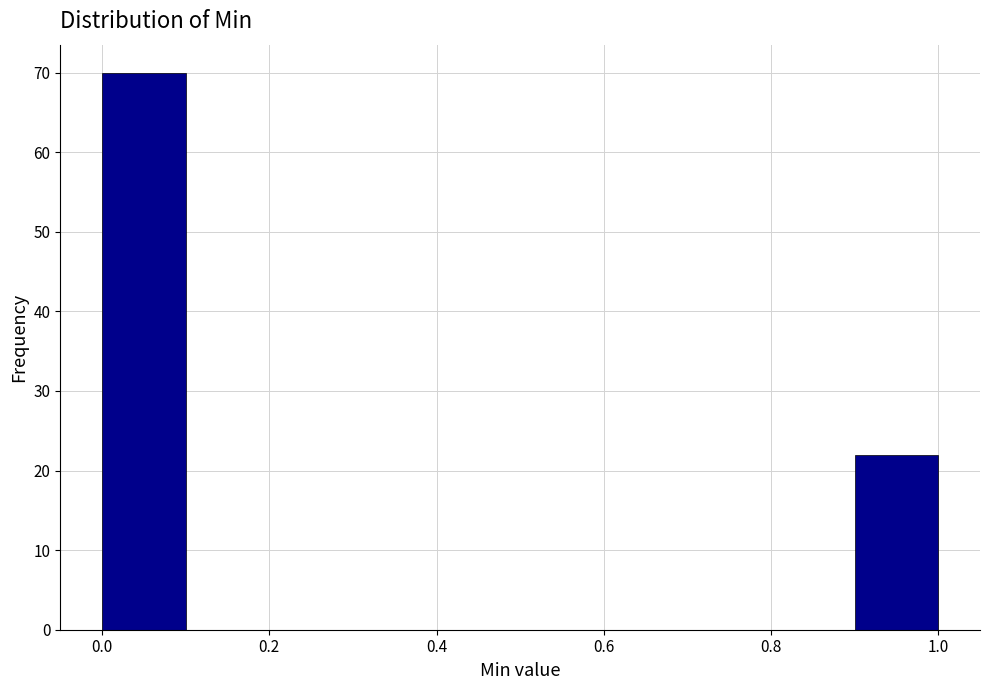

How tall is the bar that spans 0.0 to 0.1 on the x-axis? The values are not printed on the chart, so give them approximately, as read against the axis.

70